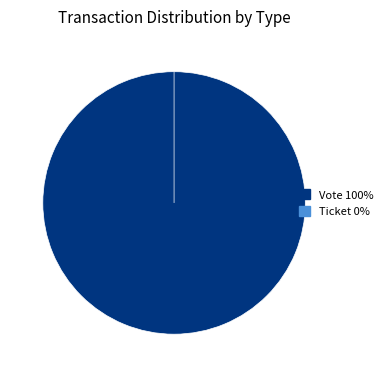

To the nearest percent, what is the average slice percentage?

50%